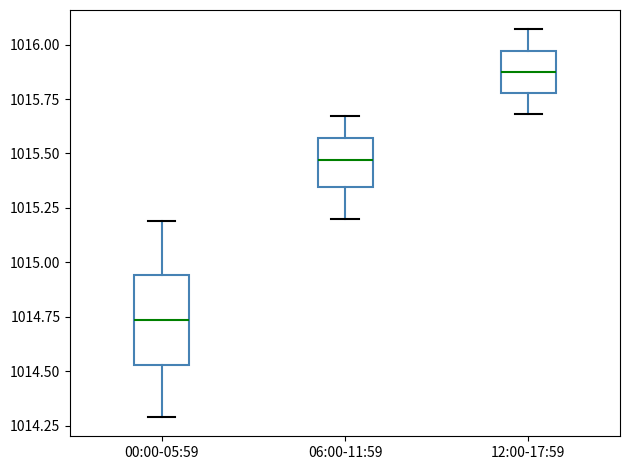

Reading left to right, read every box against the y-axis: the position of its median line, the range the box covers, and the ends of its whiskers. The values are not printed on the chart, so give them approximately, as read against the axis.

00:00-05:59: median 1014.75, box 1014.55 to 1014.95, whiskers 1014.30 to 1015.20
06:00-11:59: median 1015.45, box 1015.35 to 1015.55, whiskers 1015.20 to 1015.65
12:00-17:59: median 1015.90, box 1015.80 to 1015.95, whiskers 1015.70 to 1016.05